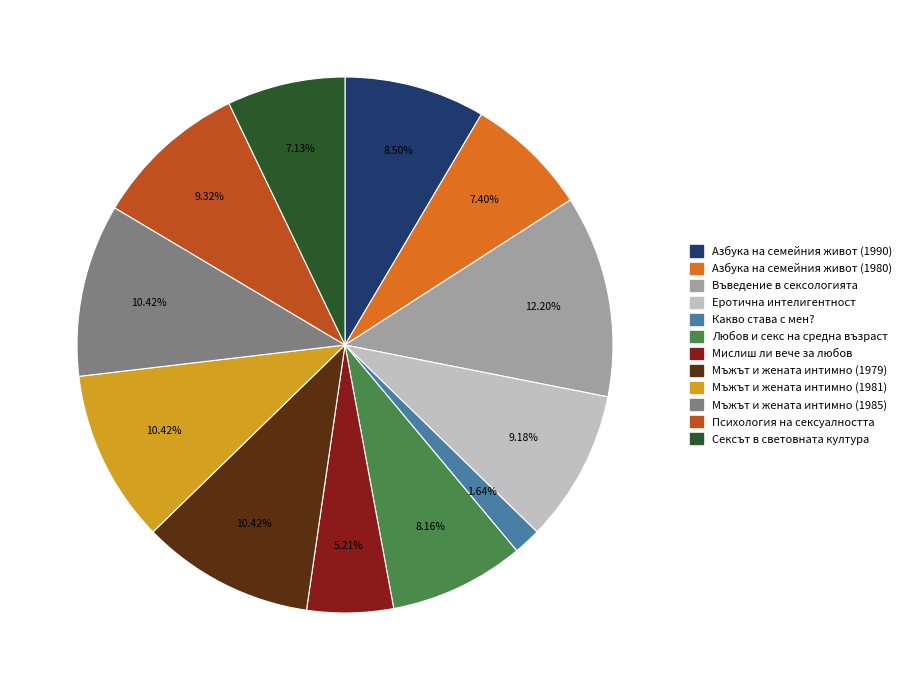

What is the smallest slice in the pie chart?

Какво става с мен?